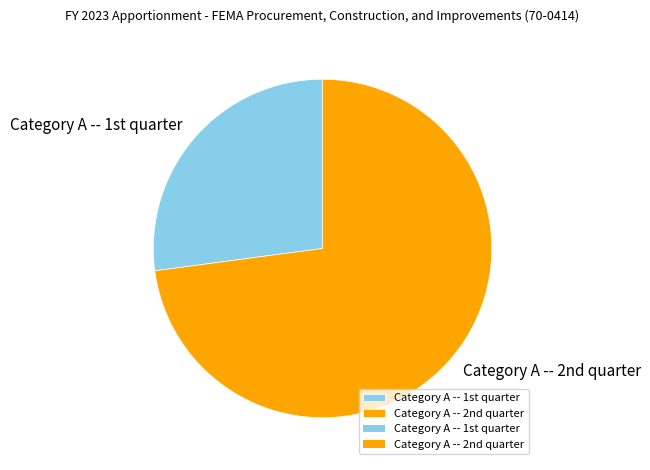

Is there a majority slice in this chart?

Yes